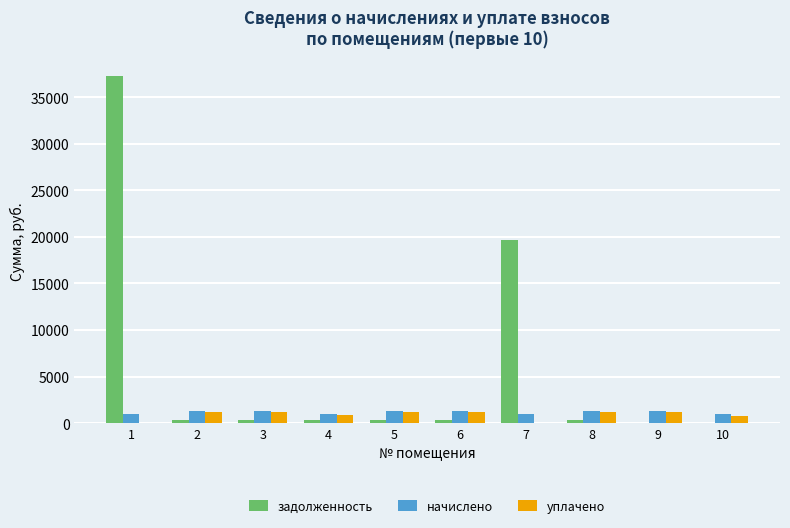

Count the number of categories in the chart.

10